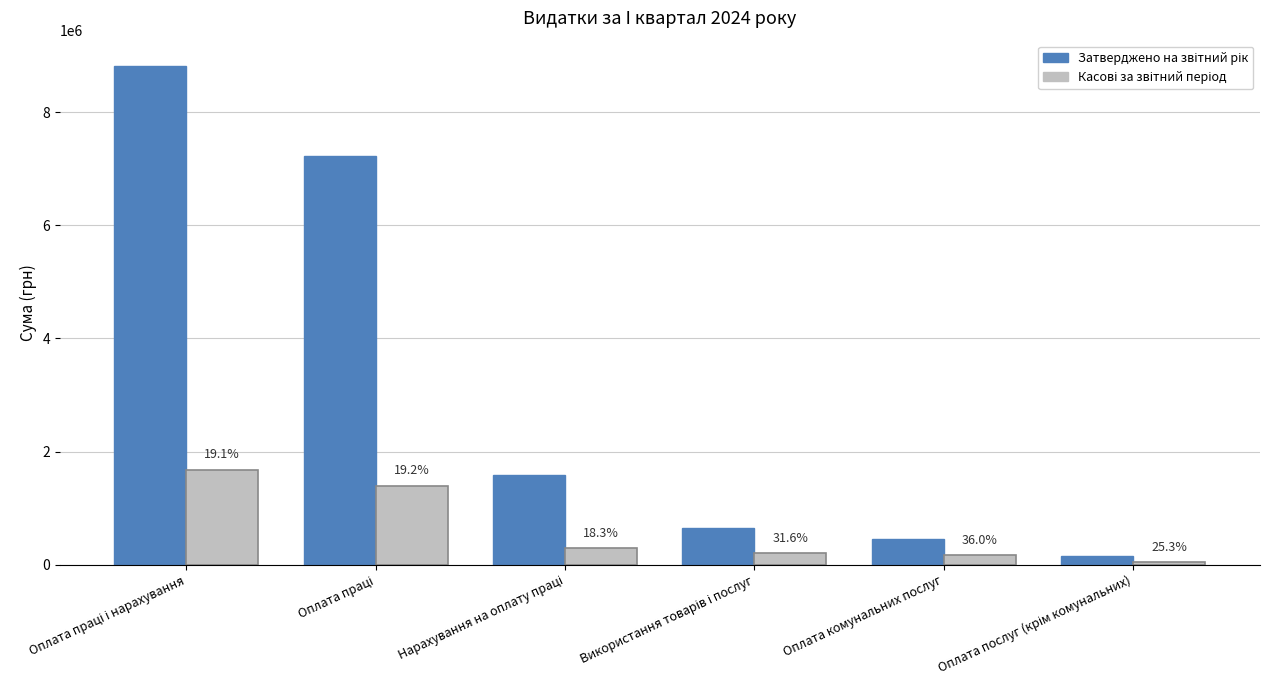

What is the total value across all series at Оплата праці і нарахування?

10501441.4